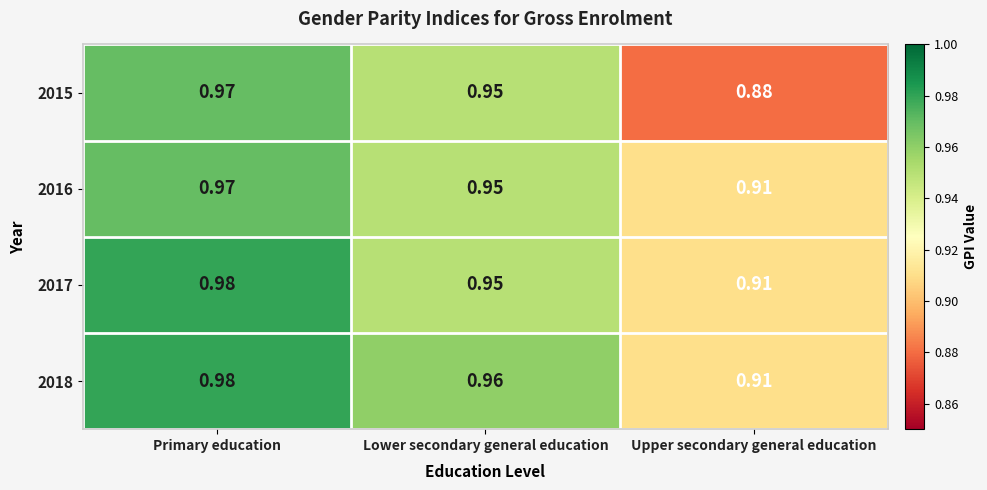

Rank the categories by 2015 value from lowest to highest.

Upper secondary general education, Lower secondary general education, Primary education